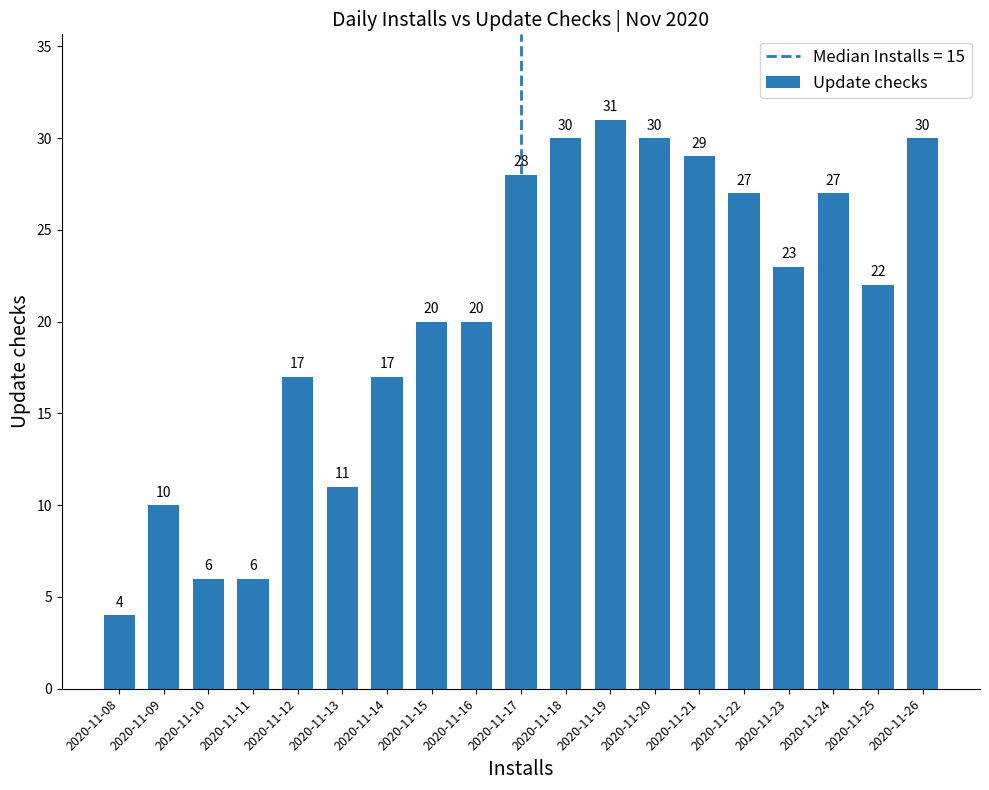

Reading right to left, extract all data points from this chart.

30	22	27	23	27	29	30	31	30	28	20	20	17	11	17	6	6	10	4